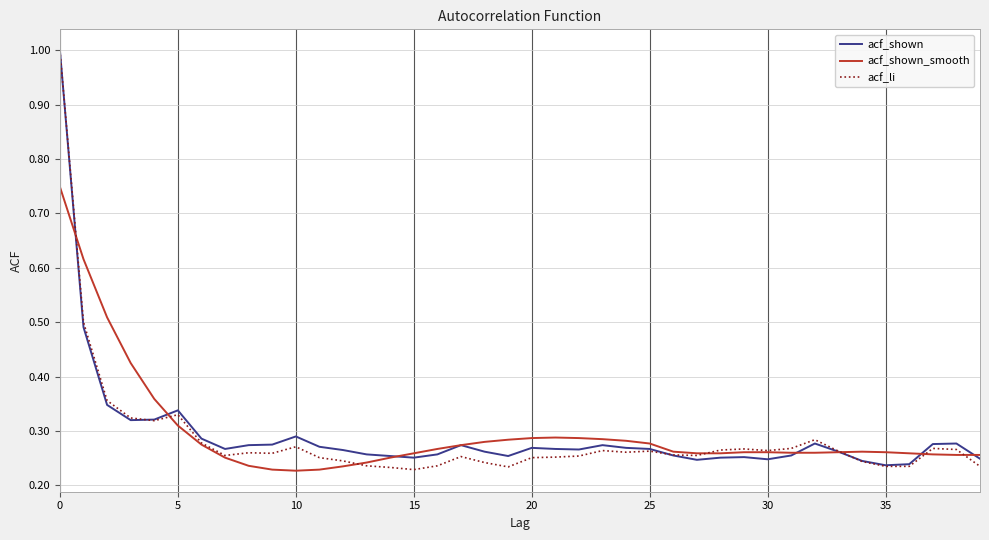

What is the difference between the maximum and minimum values in the acf_li series?

0.8